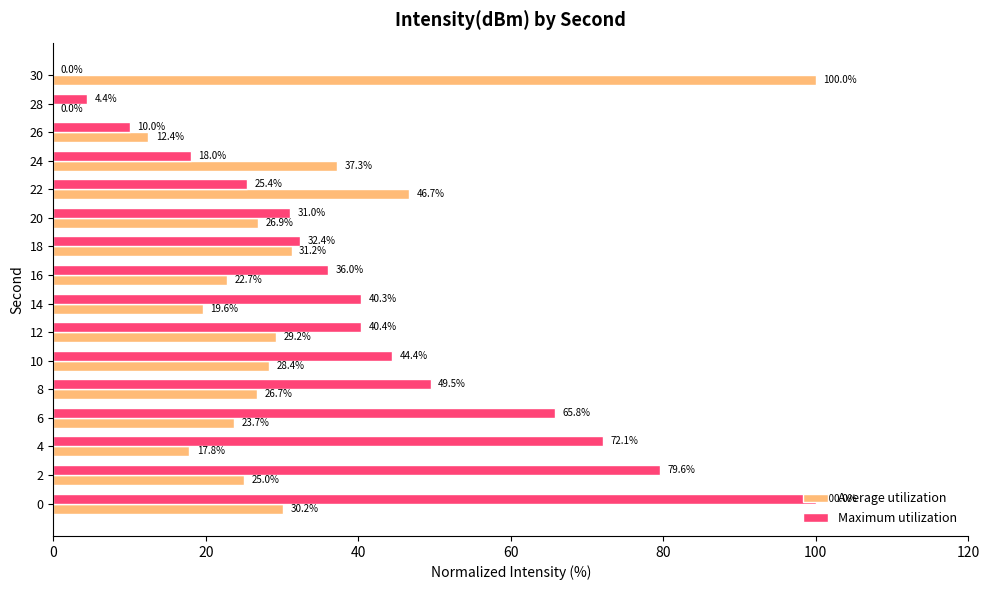

Between 24 and 28, which series saw the biggest shift?

Average utilization